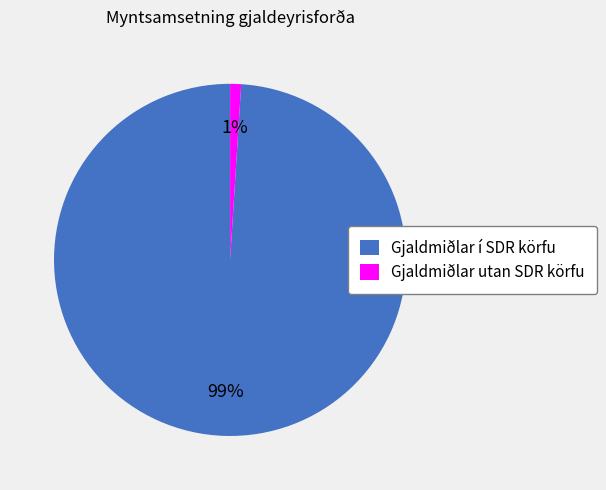

To the nearest percent, what percentage of the pie is Gjaldmiðlar í SDR körfu?

99%